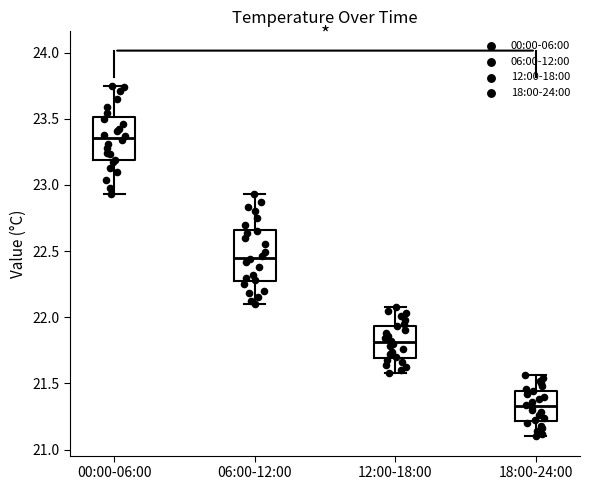

Which box's median line is the highest?

00:00-06:00